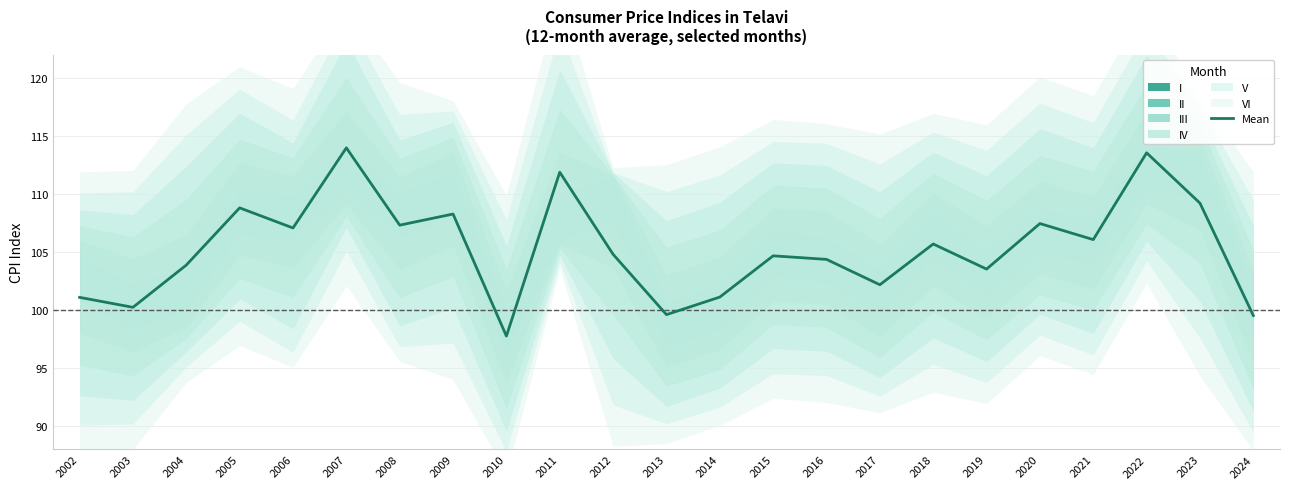

Rank the categories by value from lowest to highest.

2010, 2024, 2013, 2003, 2002, 2014, 2017, 2019, 2004, 2016, 2015, 2012, 2018, 2021, 2006, 2008, 2020, 2009, 2005, 2023, 2011, 2022, 2007